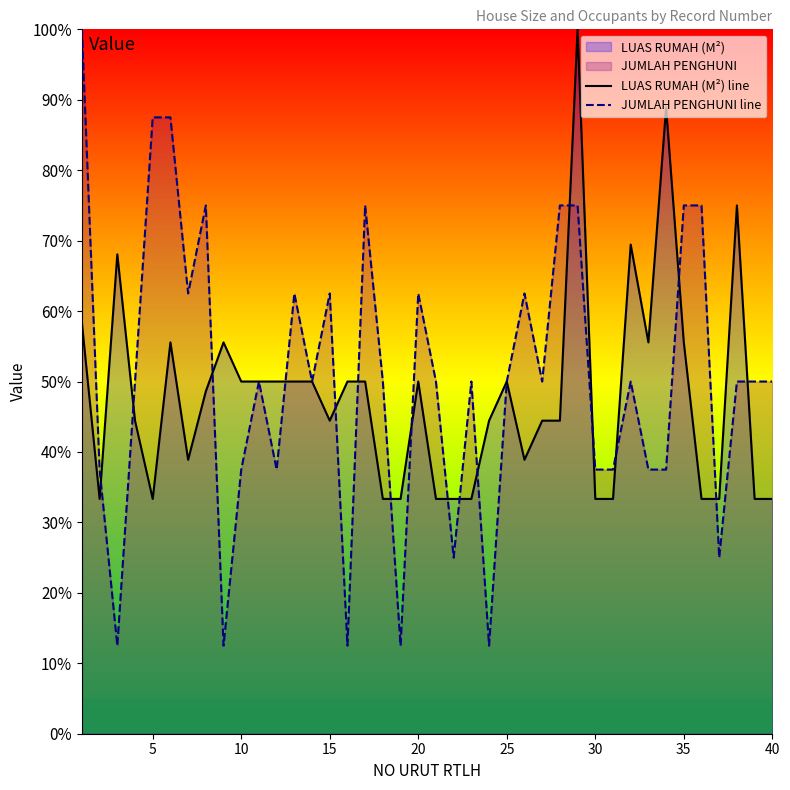

The value of JUMLAH PENGHUNI line at 10 is 66.1. True or false?

False